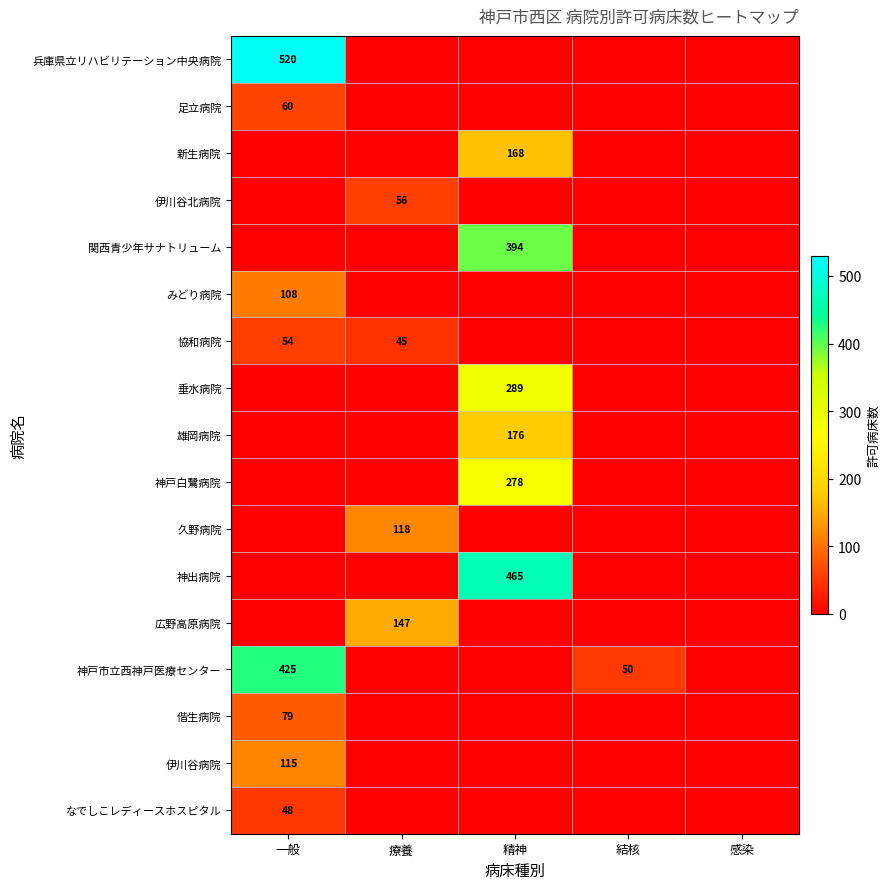

Rank the categories by 垂水病院 value from highest to lowest.

精神, 一般, 療養, 結核, 感染